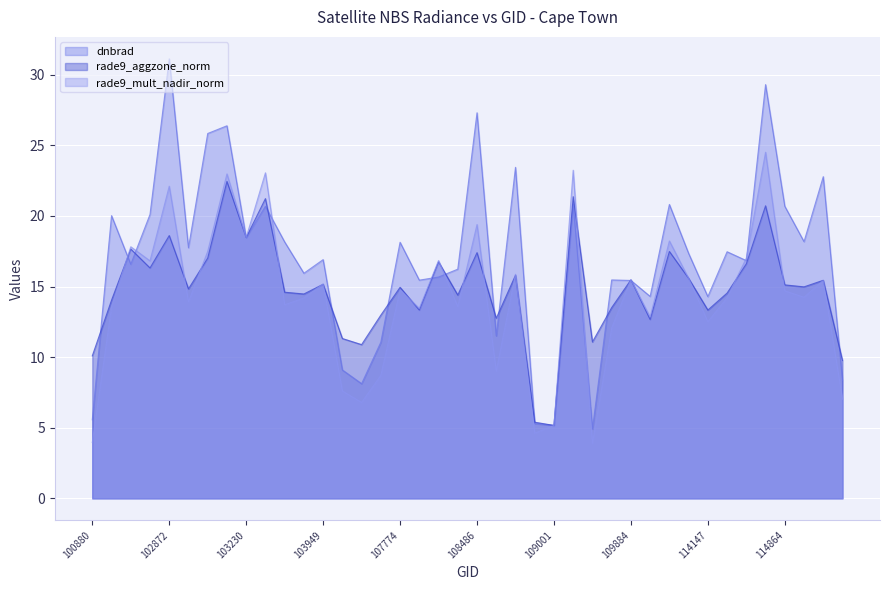

Read the rade9_aggzone_norm line value at 29.

12.7